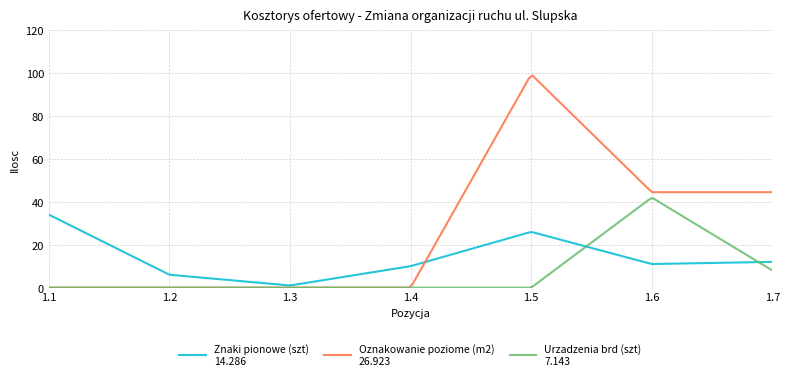

What is the greatest value displayed?

98.9